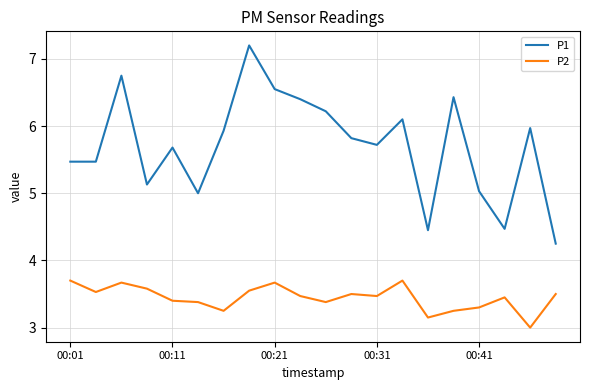

Which series has the largest total across all categories?

P1